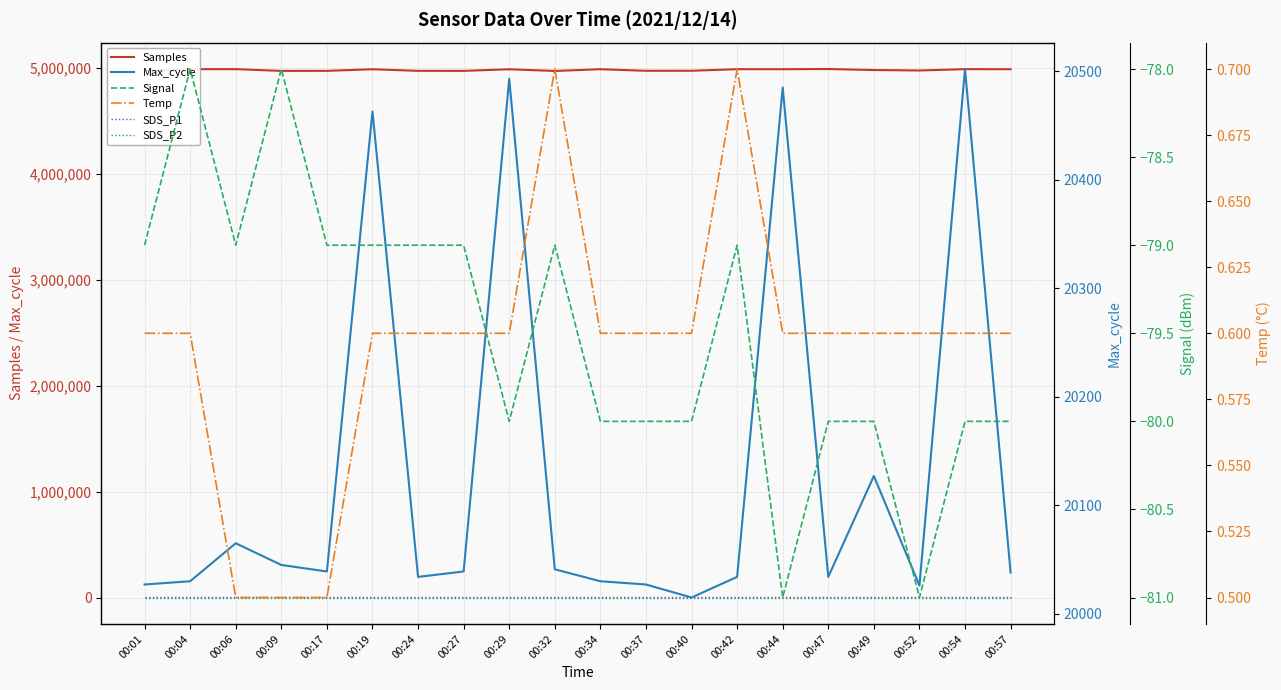

True or false: Samples and Max_cycle cross at least once.

False